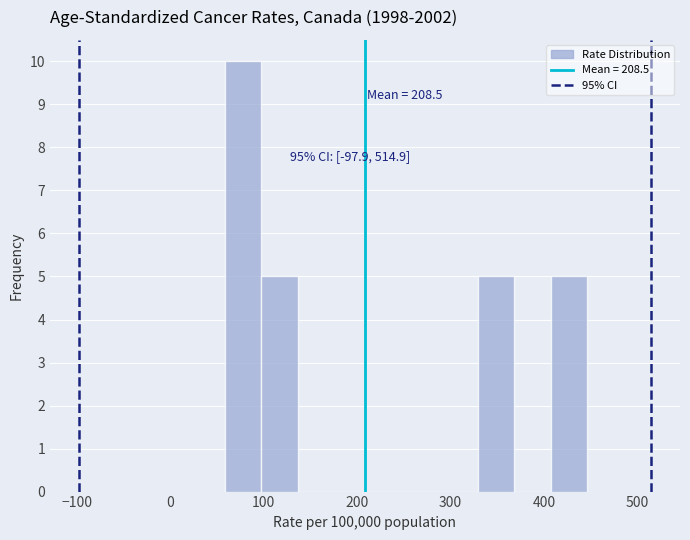

Read against the x-axis, roughly where is the centre of the tallest bar?

80